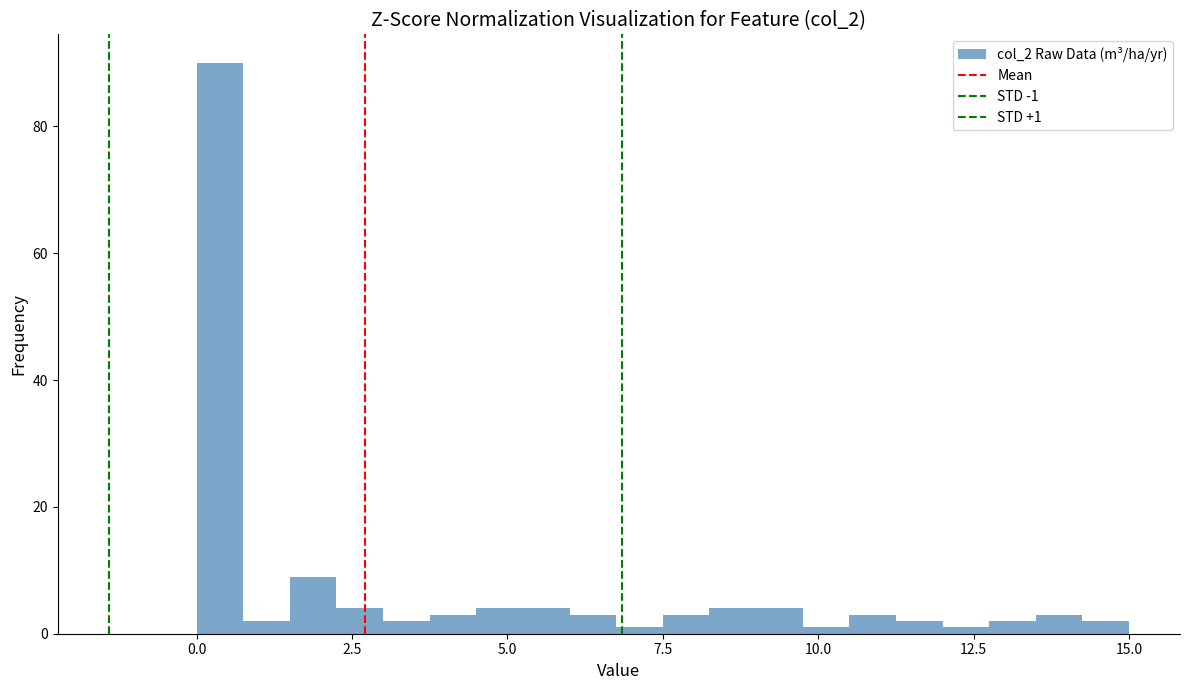

Read against the x-axis, roughly where is the centre of the tallest bar?

0.5